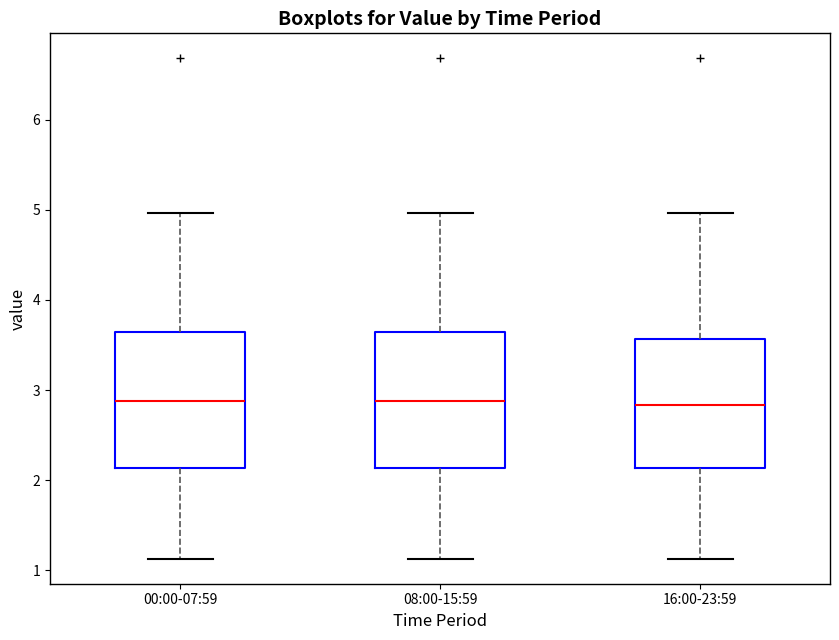

Reading left to right, transcribe this box plot: for each box, give where its median line is, the range the box spans, and where its two whiskers end, as read against the y-axis. The values are not printed on the chart, so give them approximately, as read against the axis.

00:00-07:59: median 2.9, box 2.1 to 3.6, whiskers 1.1 to 5.0
08:00-15:59: median 2.9, box 2.1 to 3.6, whiskers 1.1 to 5.0
16:00-23:59: median 2.8, box 2.1 to 3.6, whiskers 1.1 to 5.0